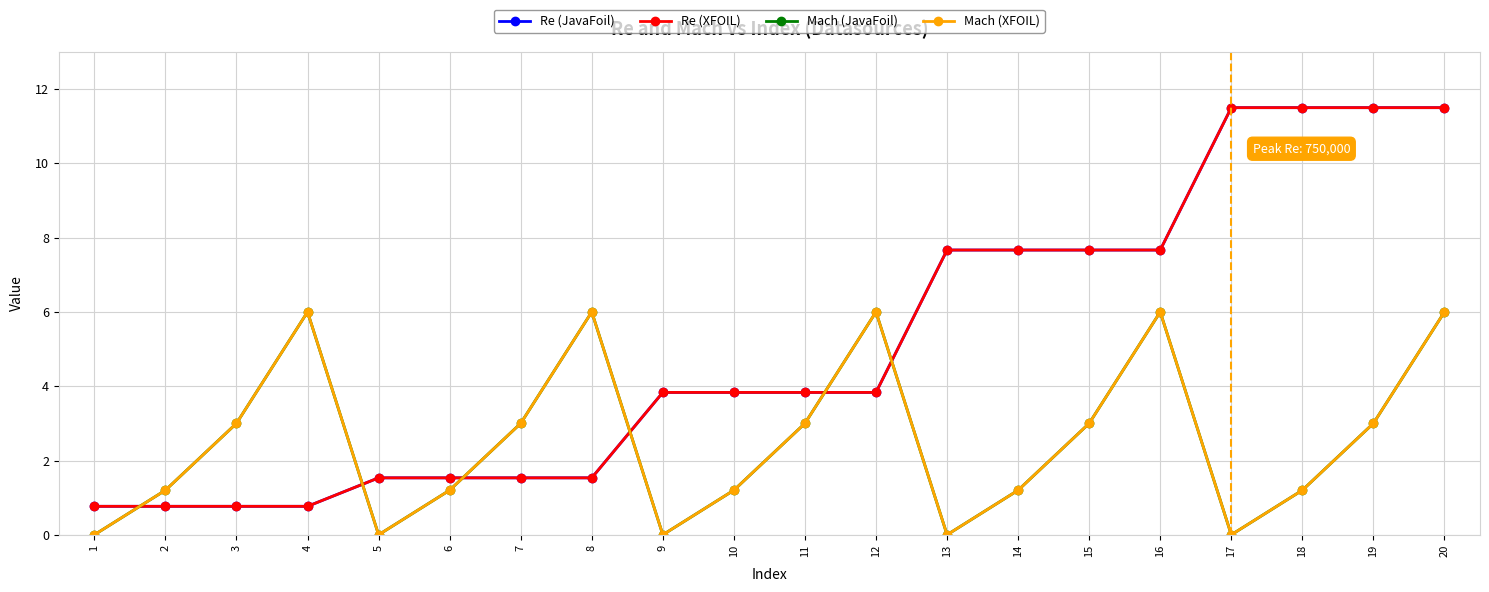

How many times do Mach (JavaFoil) and Re (XFOIL) cross each other?

6